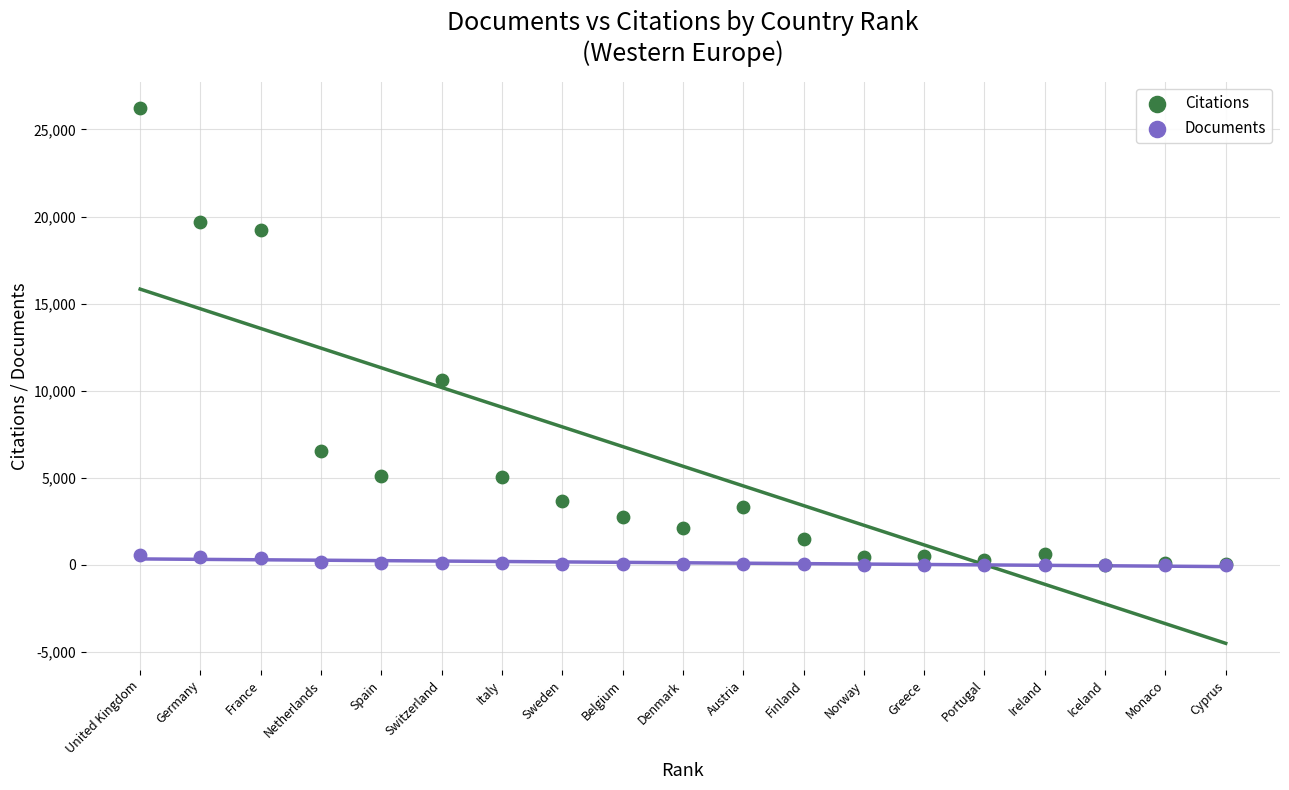

What are all the series names shown in the legend?

Citations, Documents